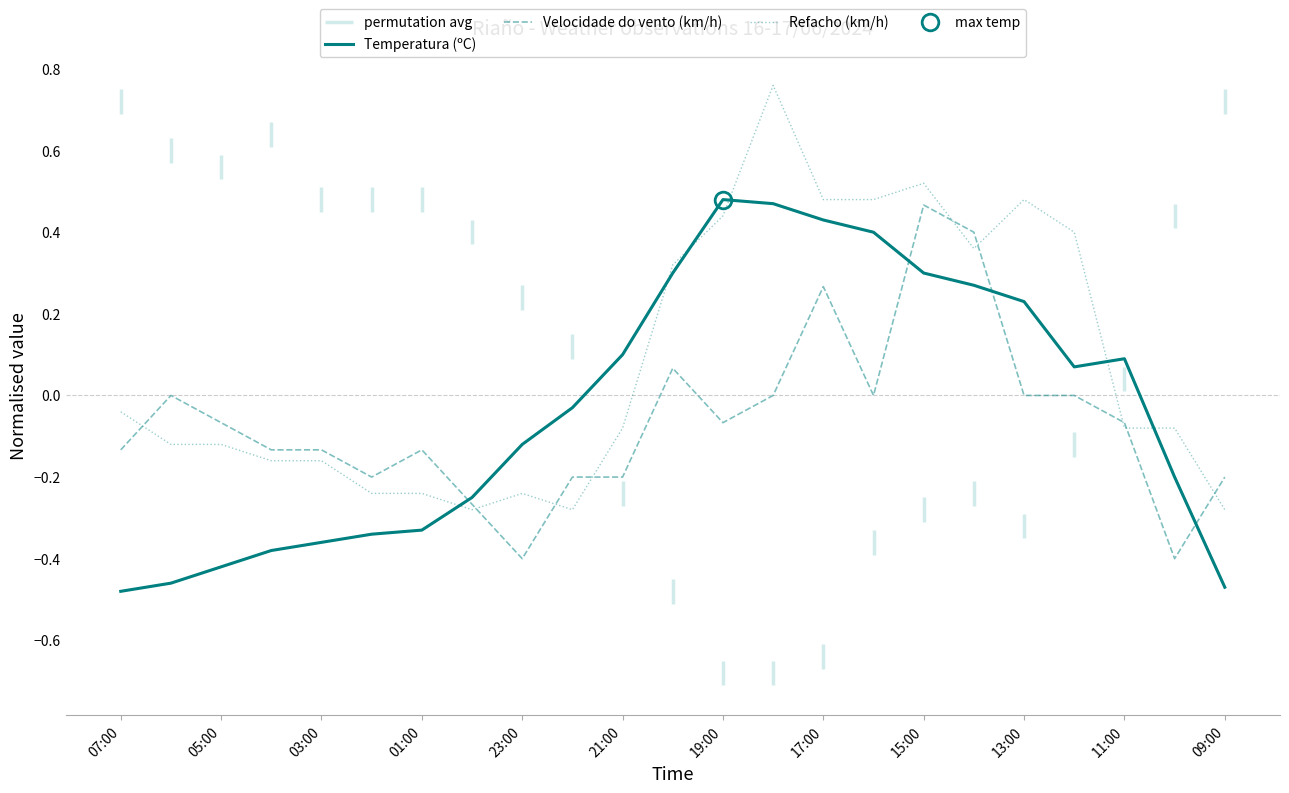

Which series ends up on top after the final intersection of Temperatura (ºC) and Velocidade do vento (km/h)?

Velocidade do vento (km/h)